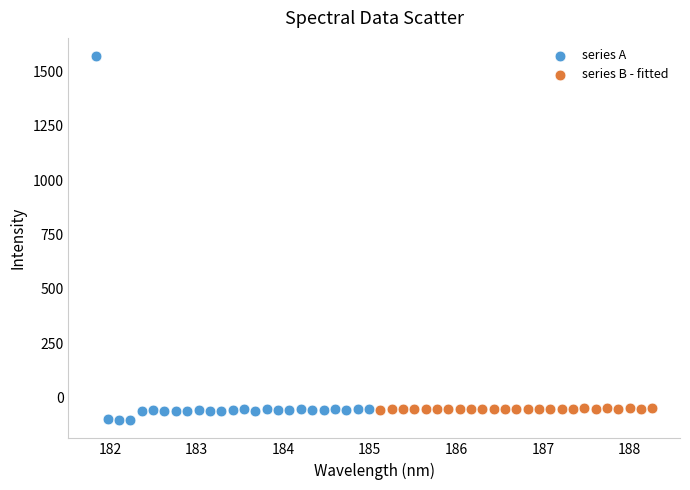

Which series contains the highest Y value?

series A